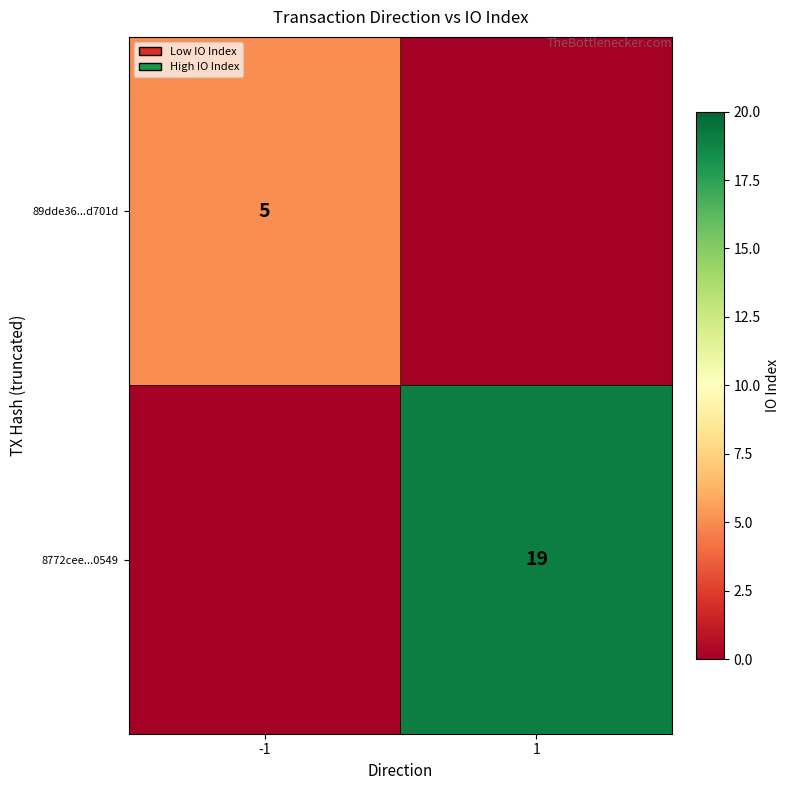

Is the value of 89dde36...d701d at -1 greater than the value of 8772cee...0549 at 1?

No